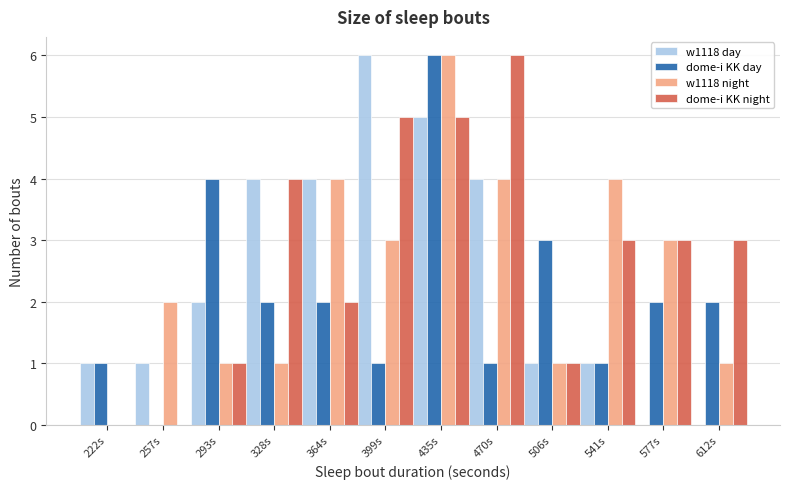

What is the sum of all dome-i KK night values?

33